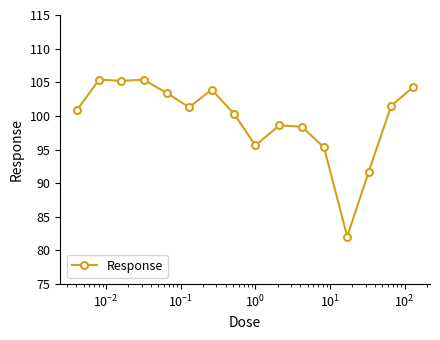

Reading left to right, list all the values displayed in this chart.

100.9	105.4	105.2	105.4	103.4	101.3	103.9	100.3	95.6	98.6	98.4	95.3	82.1	91.7	101.5	104.3